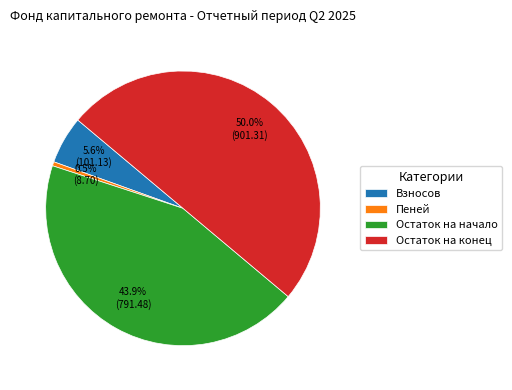

Does Взносов represent more than half of the total?

No